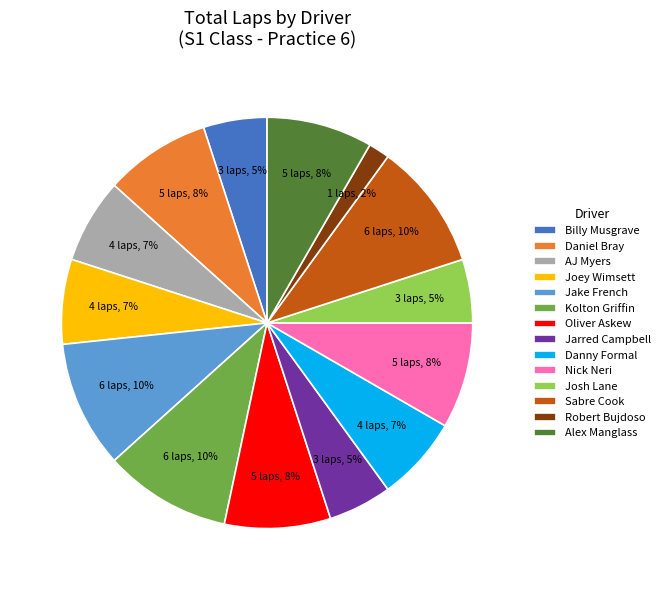

Is the sum of Kolton Griffin and Sabre Cook greater than half?

No